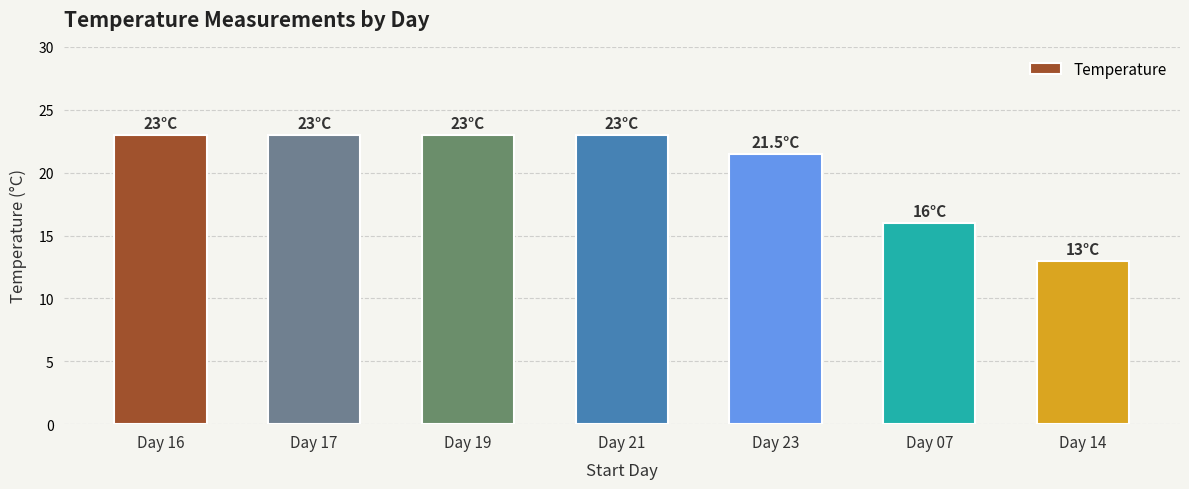

What is the change in value from Day 19 to Day 07?

-7.0